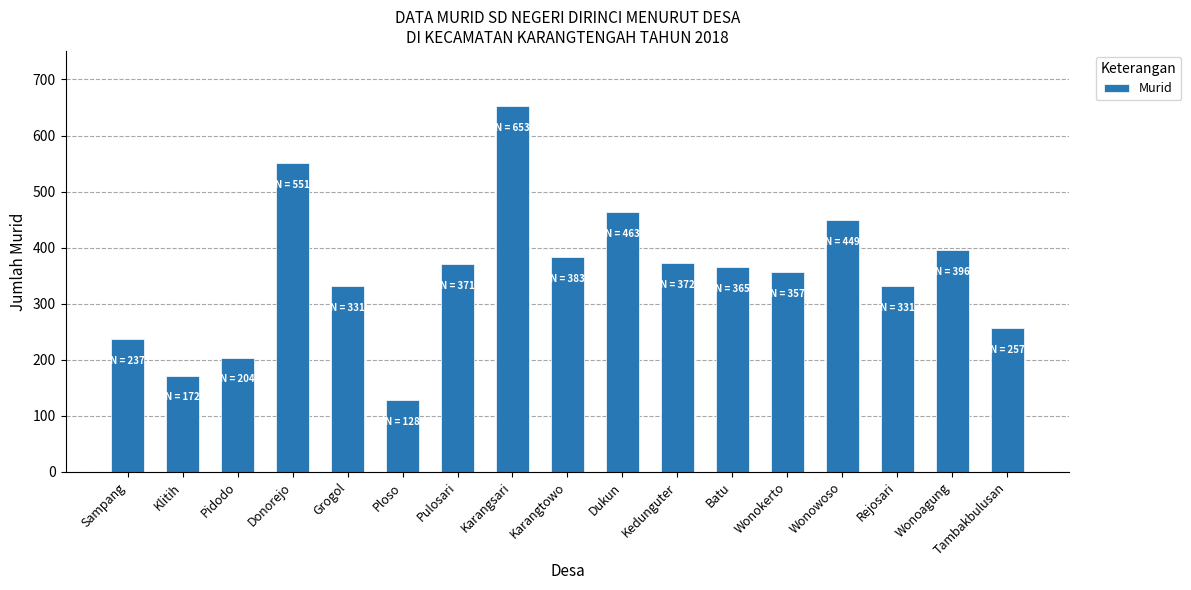

What is the sum of all values?

6020